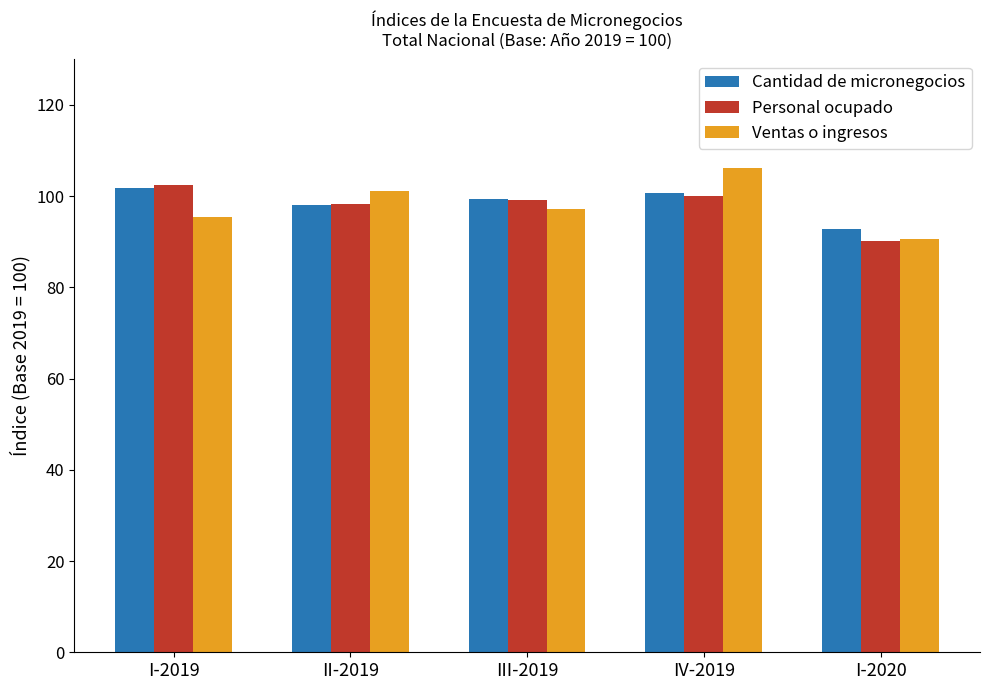

Reading left to right, transcribe all the data shown in this chart.

Cantidad de micronegocios: I-2019=101.7	II-2019=98.1	III-2019=99.3	IV-2019=100.7	I-2020=92.9
Personal ocupado: I-2019=102.5	II-2019=98.3	III-2019=99.1	IV-2019=100.0	I-2020=90.2
Ventas o ingresos: I-2019=95.4	II-2019=101.1	III-2019=97.1	IV-2019=106.2	I-2020=90.6